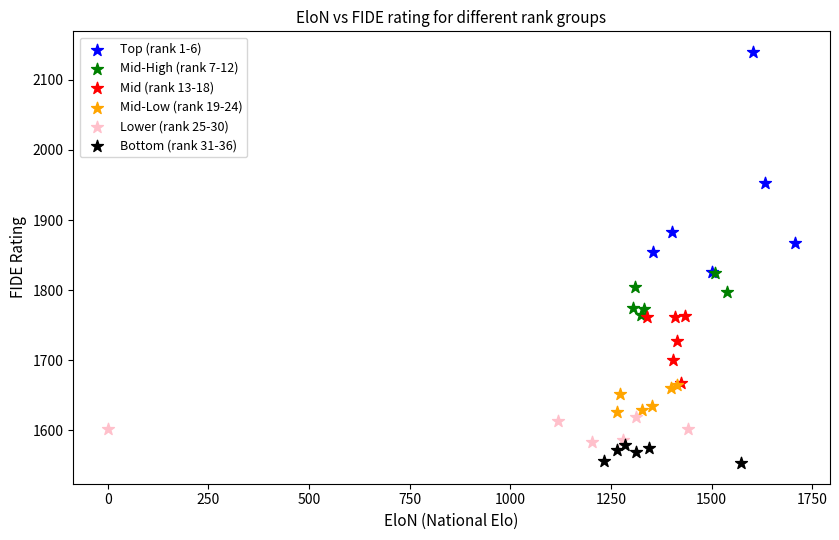

Which series contains the lowest Y value?

Bottom (rank 31-36)